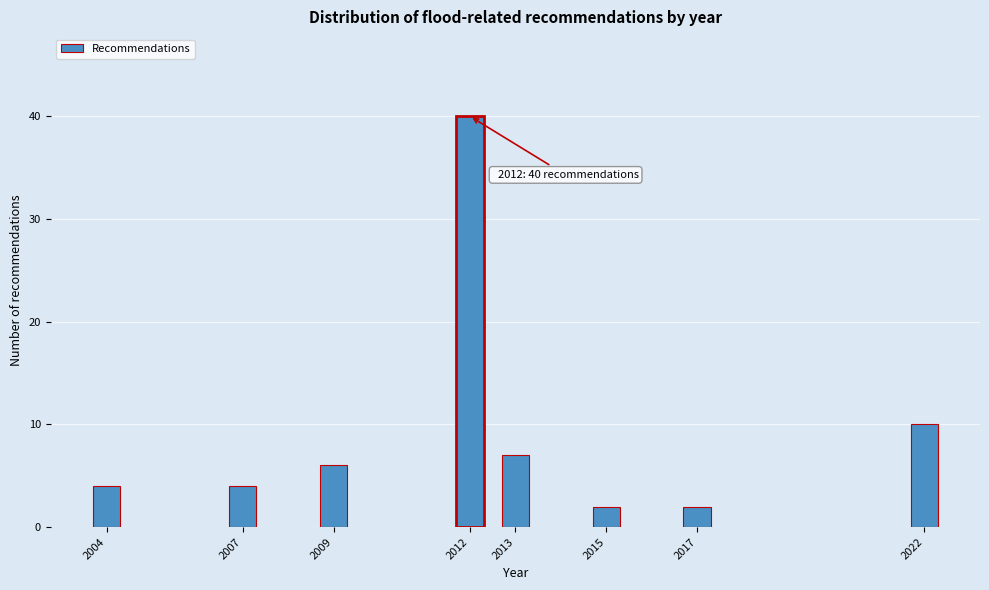

Reading left to right, extract all data points from this chart.

2004=4	2007=4	2009=6	2012=40	2013=7	2015=2	2017=2	2022=10